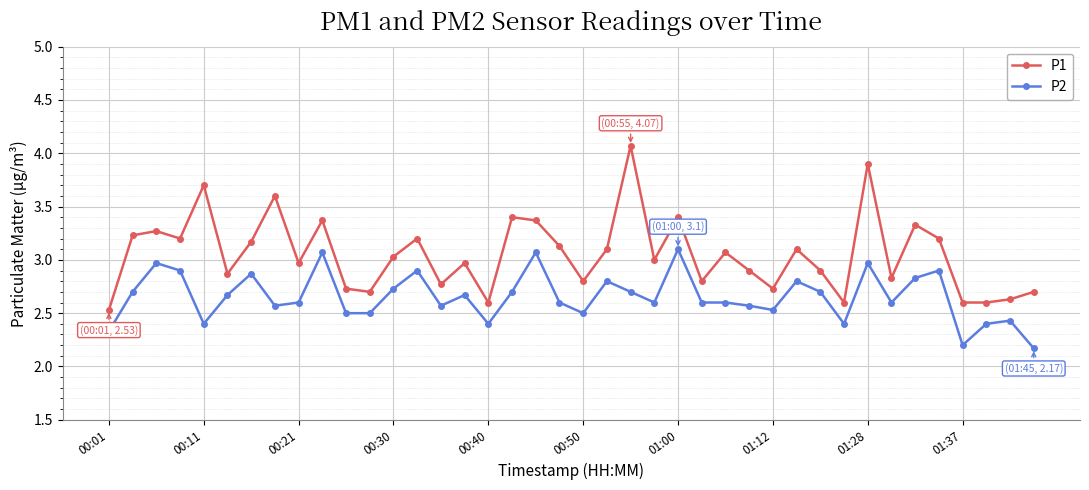

What is the difference between the second highest and second lowest values in the P2 series?

0.9